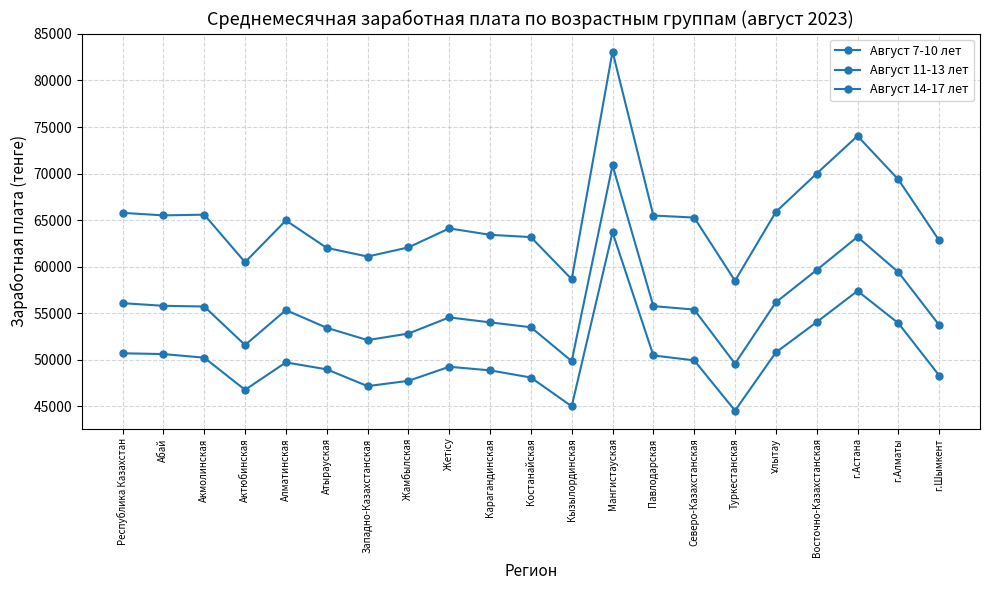

At how many categories does at least one series exceed 59046?

19